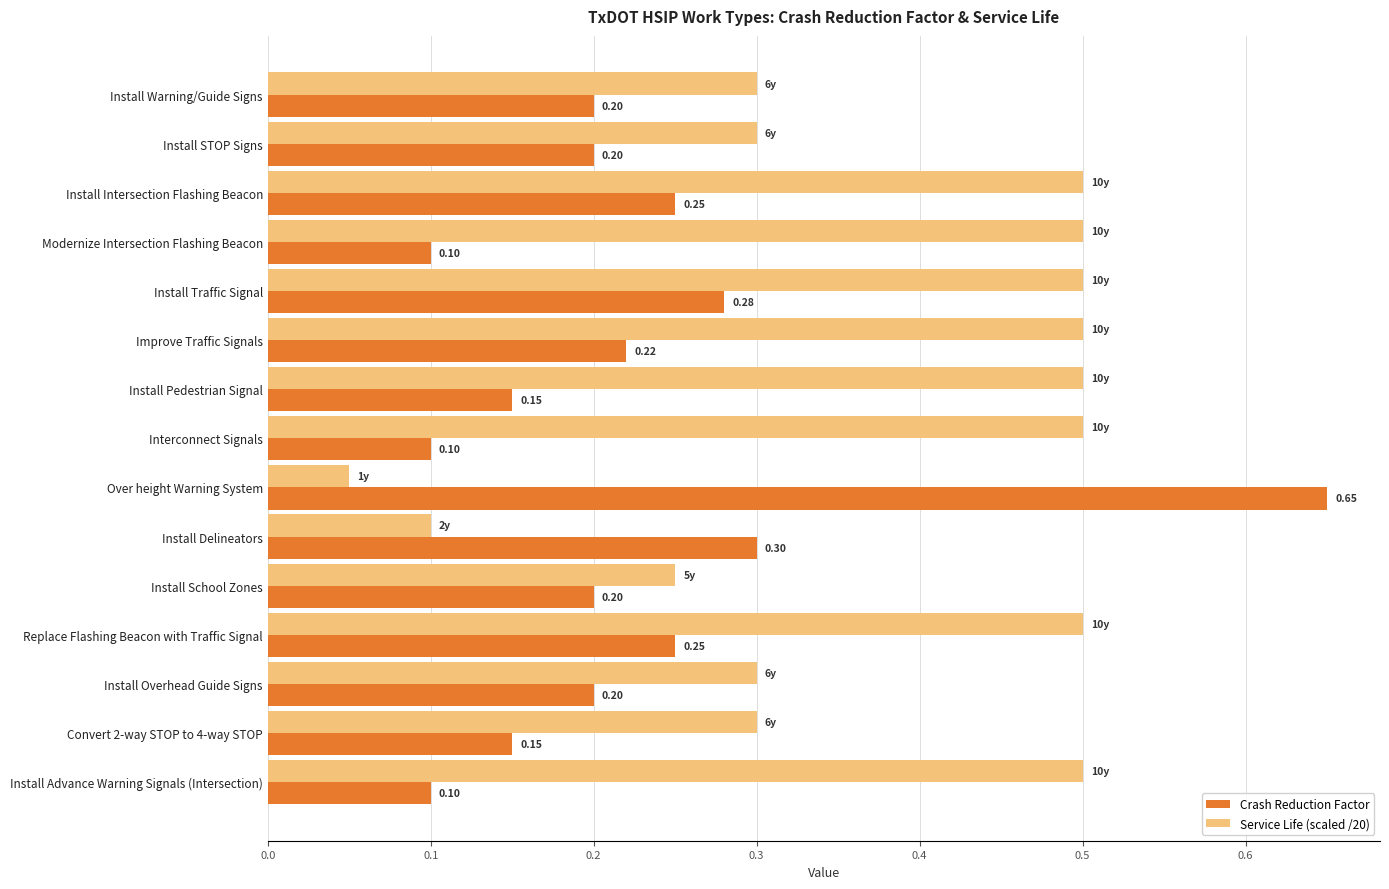

Which series has the largest total across all categories?

Service Life (scaled /20)